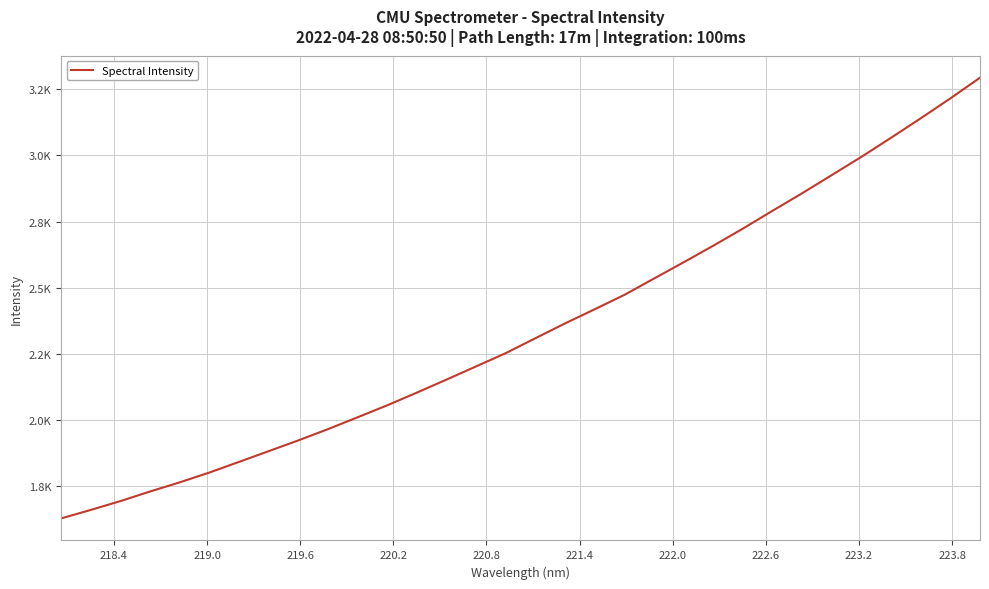

Is this an area chart (filled region under the line)?

No